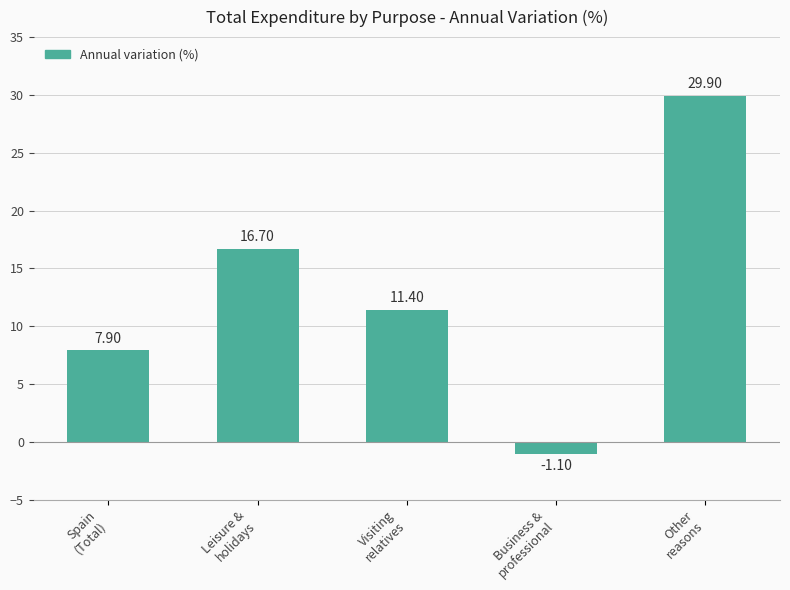

What is the label of the 1st bar from the left?

Spain
(Total)